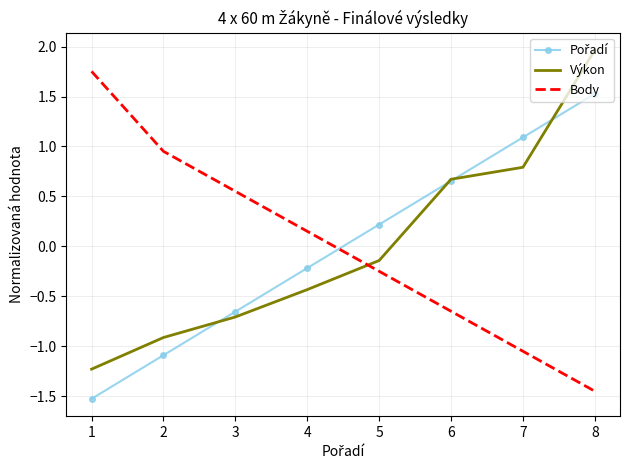

The value of Výkon at 6 is 0.3. True or false?

False